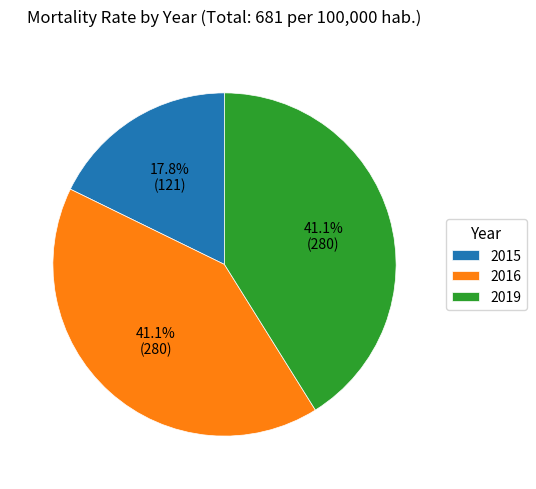

Which has a higher value, 2015 or 2019?

2019